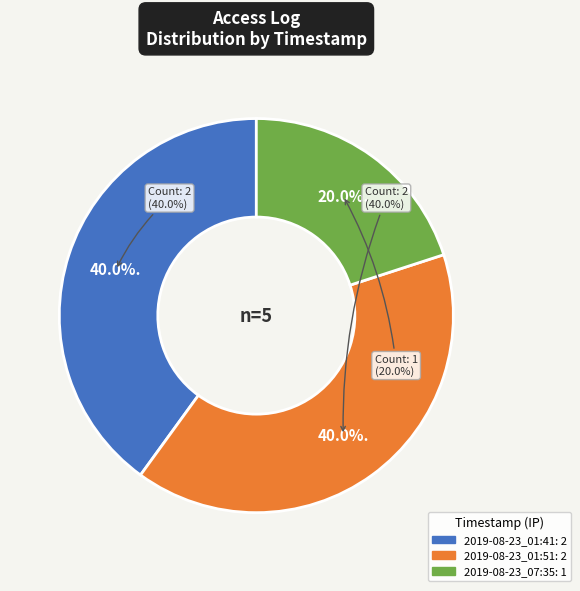

True or false: 2019-08-23_01:41 accounts for 28% of the total.

False